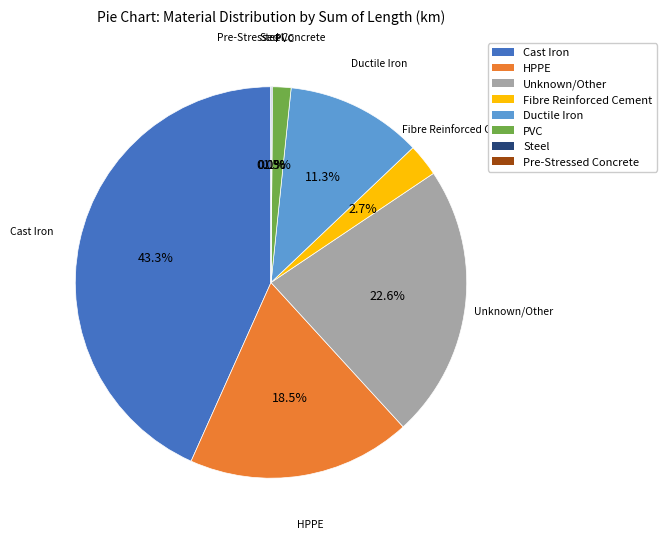

Is there any slice that represents more than half of the pie?

No